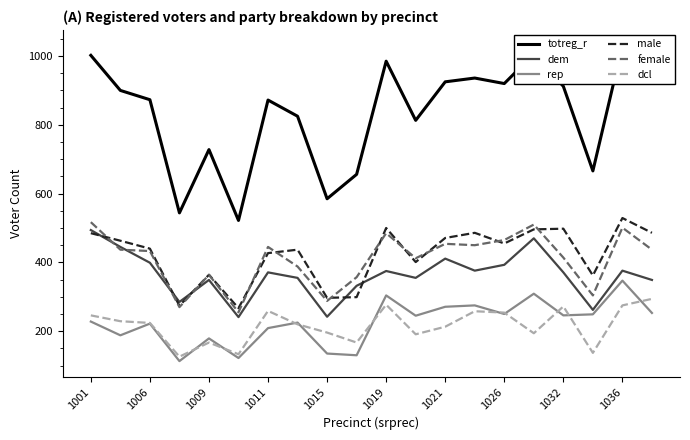

True or false: rep and male intersect in this chart.

False